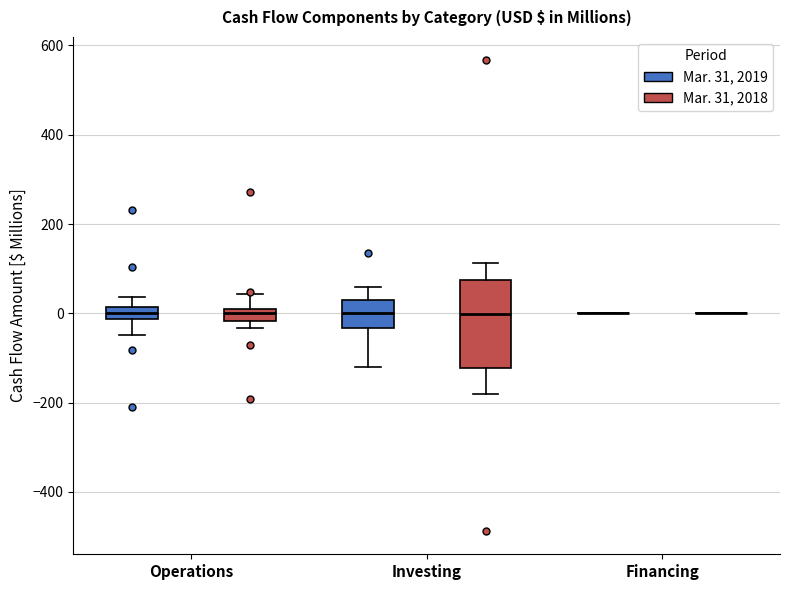

Which box is the tallest, from its lower edge to its upper edge?

Investing (Mar. 31, 2018)